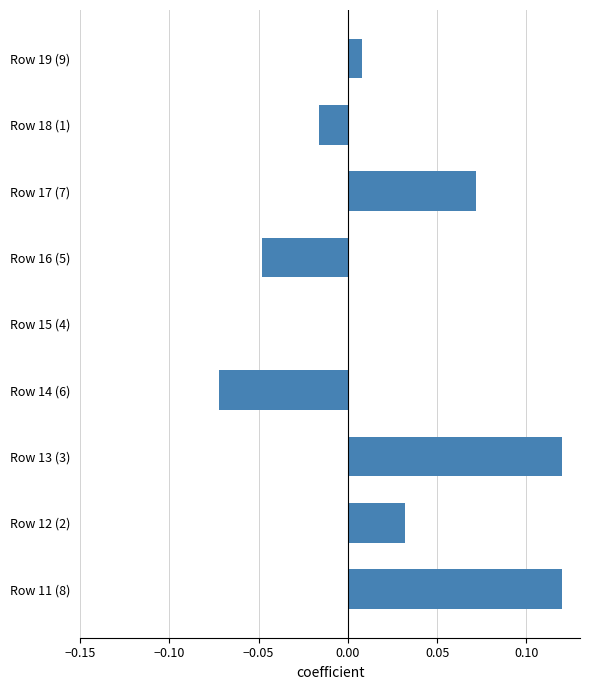

Is it true that the value at Row 14 (6) is -0.0?

False